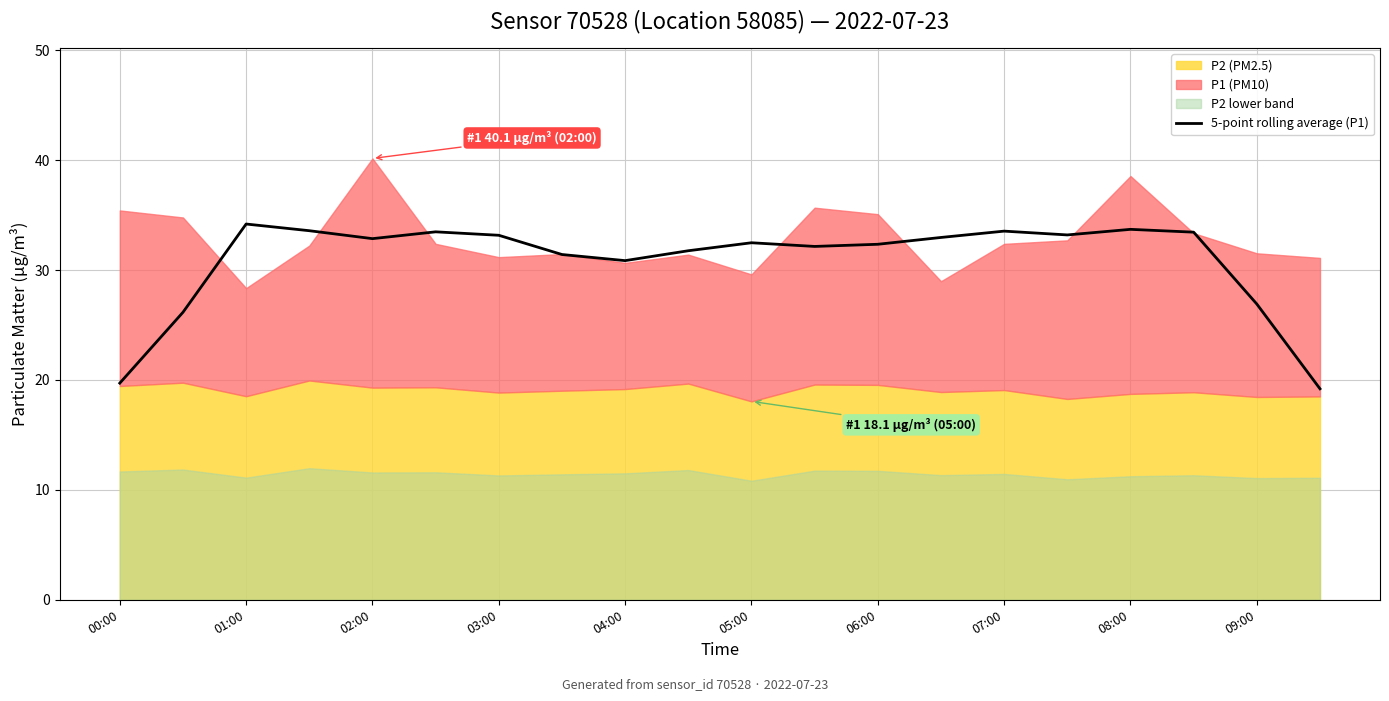

What is the minimum value for 5-point rolling average (P1)?

19.2